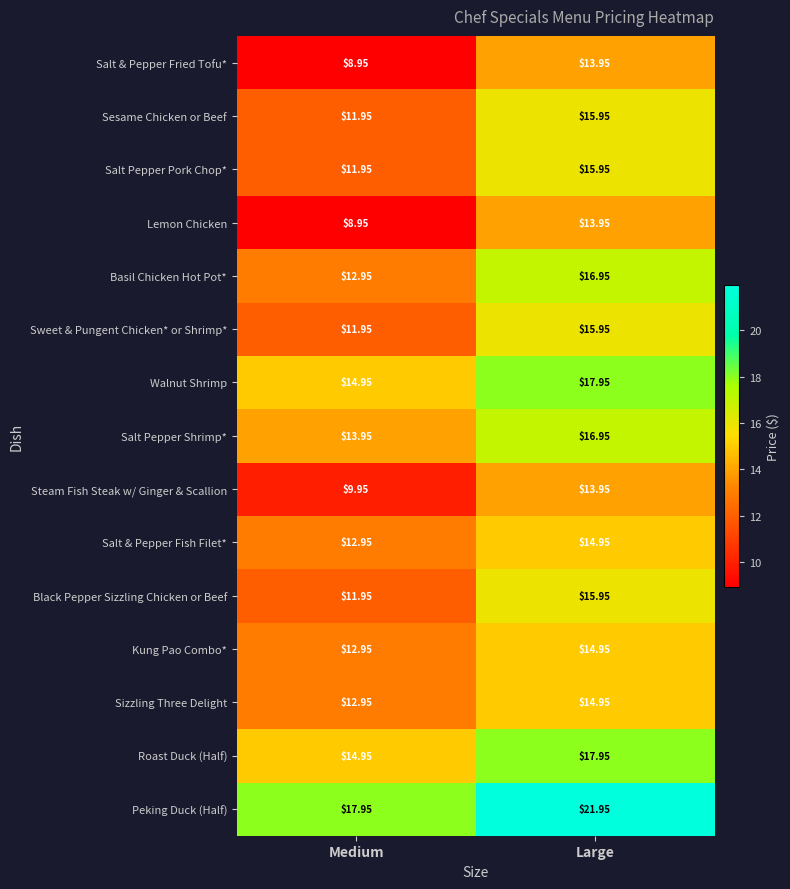

At which label does Steam Fish Steak w/ Ginger & Scallion first exceed 13?

Large